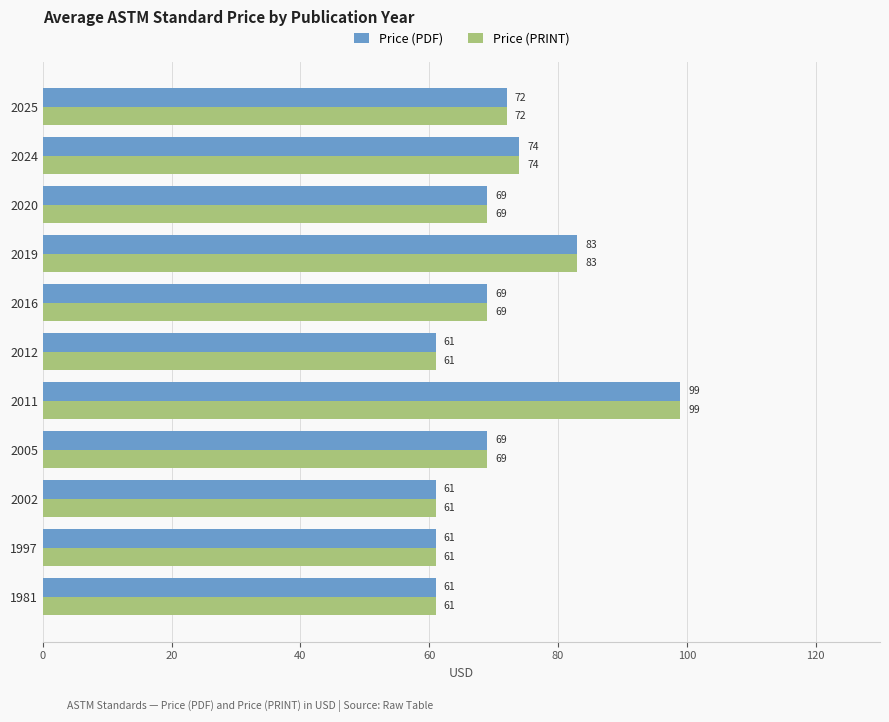

Is the value of Price (PRINT) at 2002 greater than the value of Price (PDF) at 2005?

No